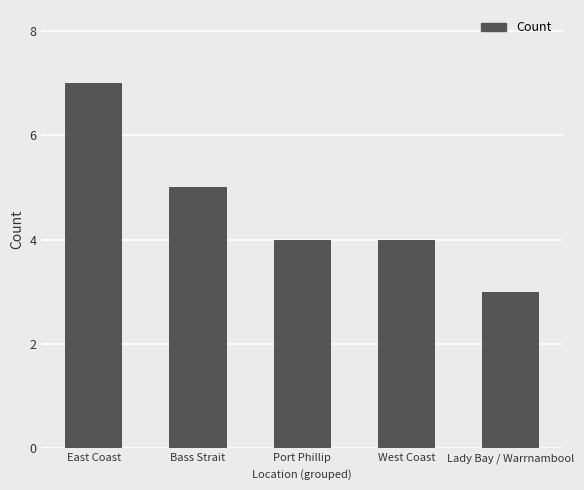

True or false: the data shows 5 at West Coast.

False